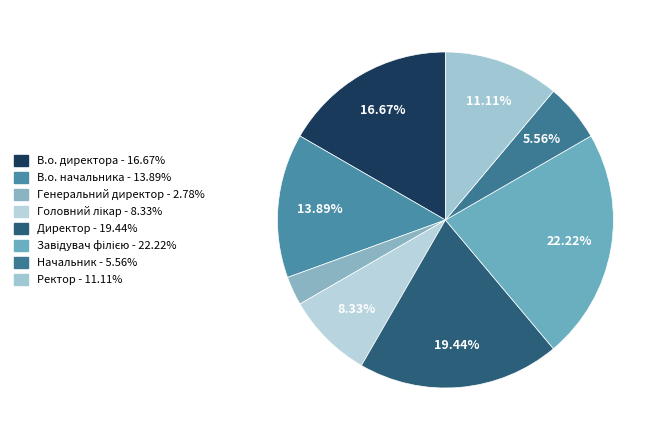

Which slice is the smallest?

Генеральний директор